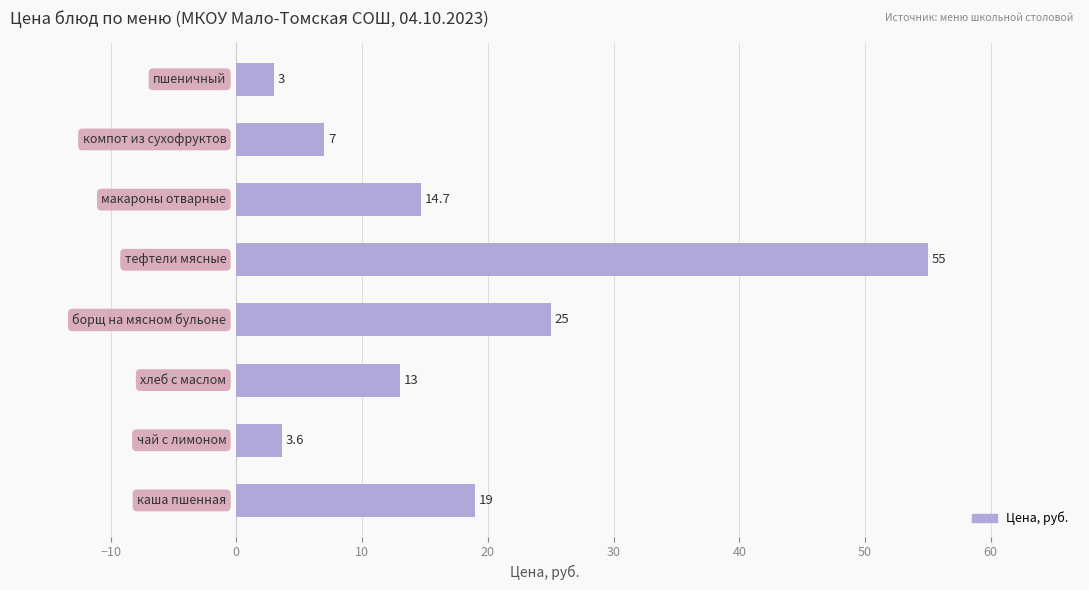

What is the difference between the second highest and minimum values?

22.0